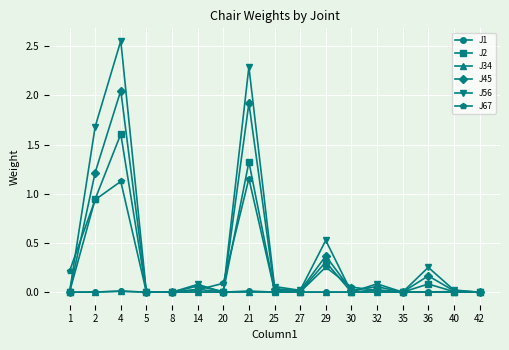

The value of J2 at 21 is 1.3. True or false?

True